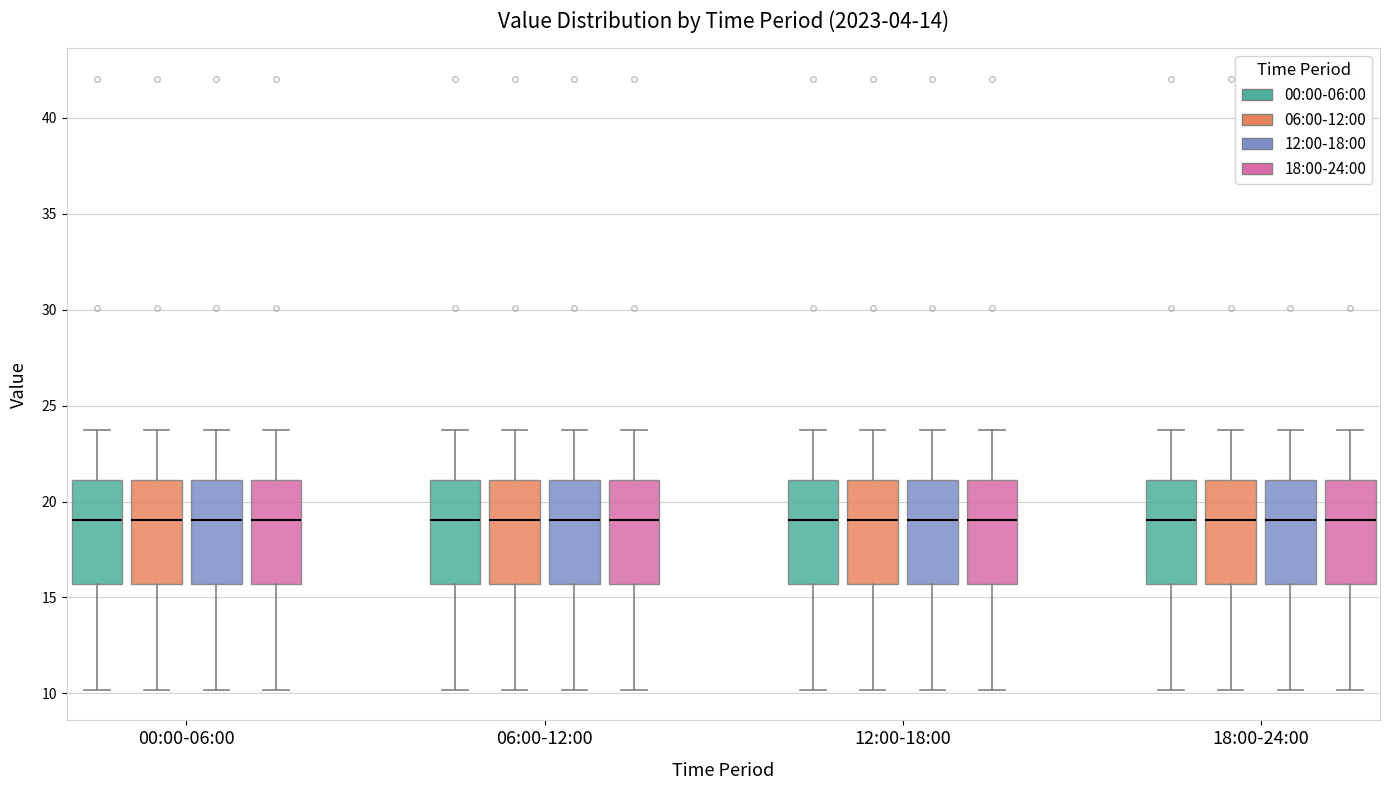

Reading left to right, transcribe this box plot: for each box, give where its median line is, the range the box spans, and where its two whiskers end, as read against the y-axis. The values are not printed on the chart, so give them approximately, as read against the axis.

00:00-06:00 (00:00-06:00): median 19.0, box 15.5 to 21.0, whiskers 10.0 to 24.0
00:00-06:00 (06:00-12:00): median 19.0, box 15.5 to 21.0, whiskers 10.0 to 24.0
00:00-06:00 (12:00-18:00): median 19.0, box 15.5 to 21.0, whiskers 10.0 to 24.0
00:00-06:00 (18:00-24:00): median 19.0, box 15.5 to 21.0, whiskers 10.0 to 24.0
06:00-12:00 (00:00-06:00): median 19.0, box 15.5 to 21.0, whiskers 10.0 to 24.0
06:00-12:00 (06:00-12:00): median 19.0, box 15.5 to 21.0, whiskers 10.0 to 24.0
06:00-12:00 (12:00-18:00): median 19.0, box 15.5 to 21.0, whiskers 10.0 to 24.0
06:00-12:00 (18:00-24:00): median 19.0, box 15.5 to 21.0, whiskers 10.0 to 24.0
12:00-18:00 (00:00-06:00): median 19.0, box 15.5 to 21.0, whiskers 10.0 to 24.0
12:00-18:00 (06:00-12:00): median 19.0, box 15.5 to 21.0, whiskers 10.0 to 24.0
12:00-18:00 (12:00-18:00): median 19.0, box 15.5 to 21.0, whiskers 10.0 to 24.0
12:00-18:00 (18:00-24:00): median 19.0, box 15.5 to 21.0, whiskers 10.0 to 24.0
18:00-24:00 (00:00-06:00): median 19.0, box 15.5 to 21.0, whiskers 10.0 to 24.0
18:00-24:00 (06:00-12:00): median 19.0, box 15.5 to 21.0, whiskers 10.0 to 24.0
18:00-24:00 (12:00-18:00): median 19.0, box 15.5 to 21.0, whiskers 10.0 to 24.0
18:00-24:00 (18:00-24:00): median 19.0, box 15.5 to 21.0, whiskers 10.0 to 24.0